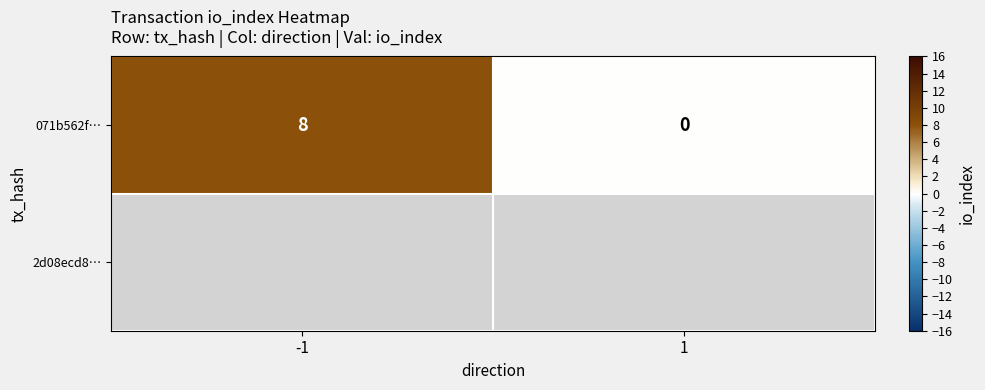

How many positive values are there?

1